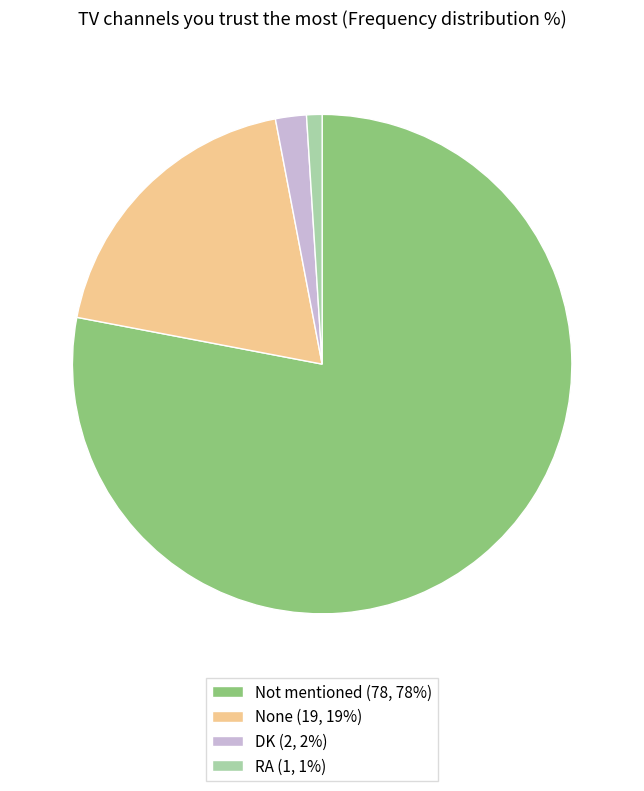

Is it true that Not mentioned is 85% of the pie?

False